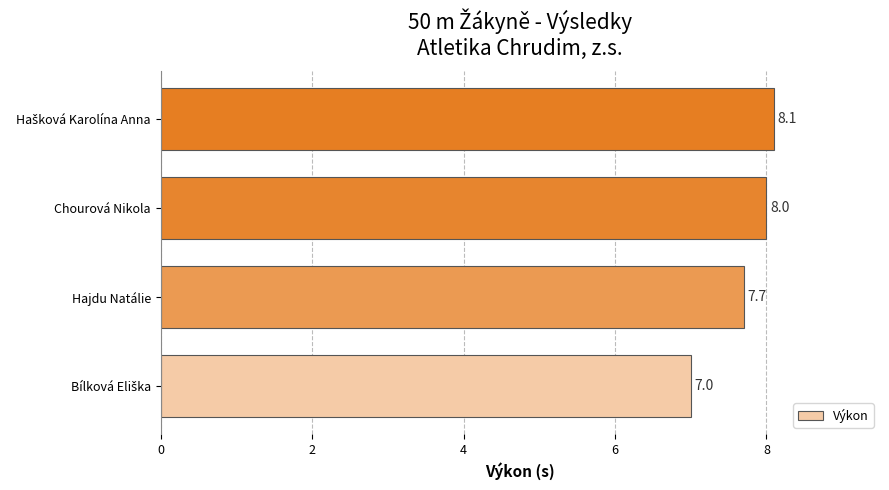

How many data points are less than 8?

2